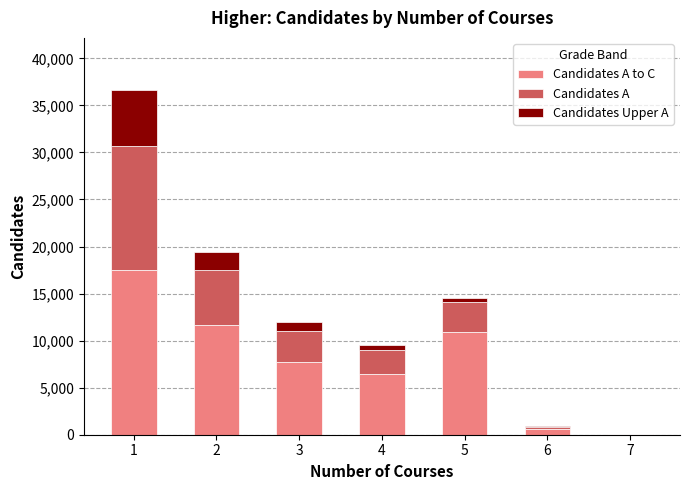

Count the number of categories in the chart.

7